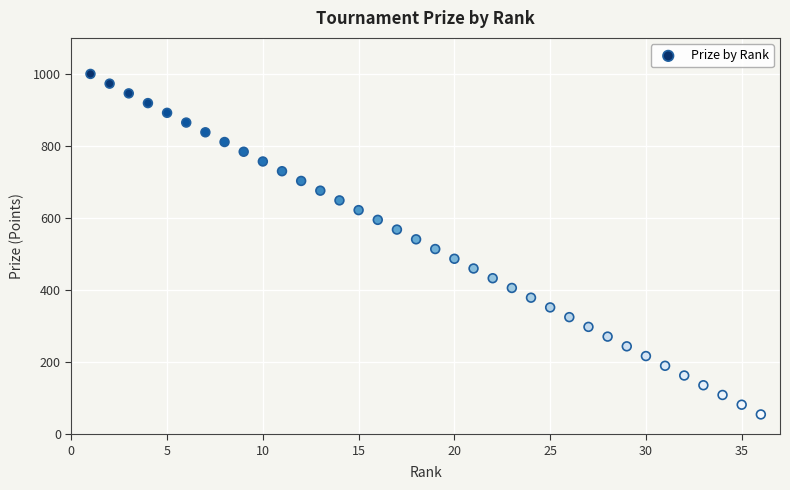

What is the range of X values (max minus min)?

35